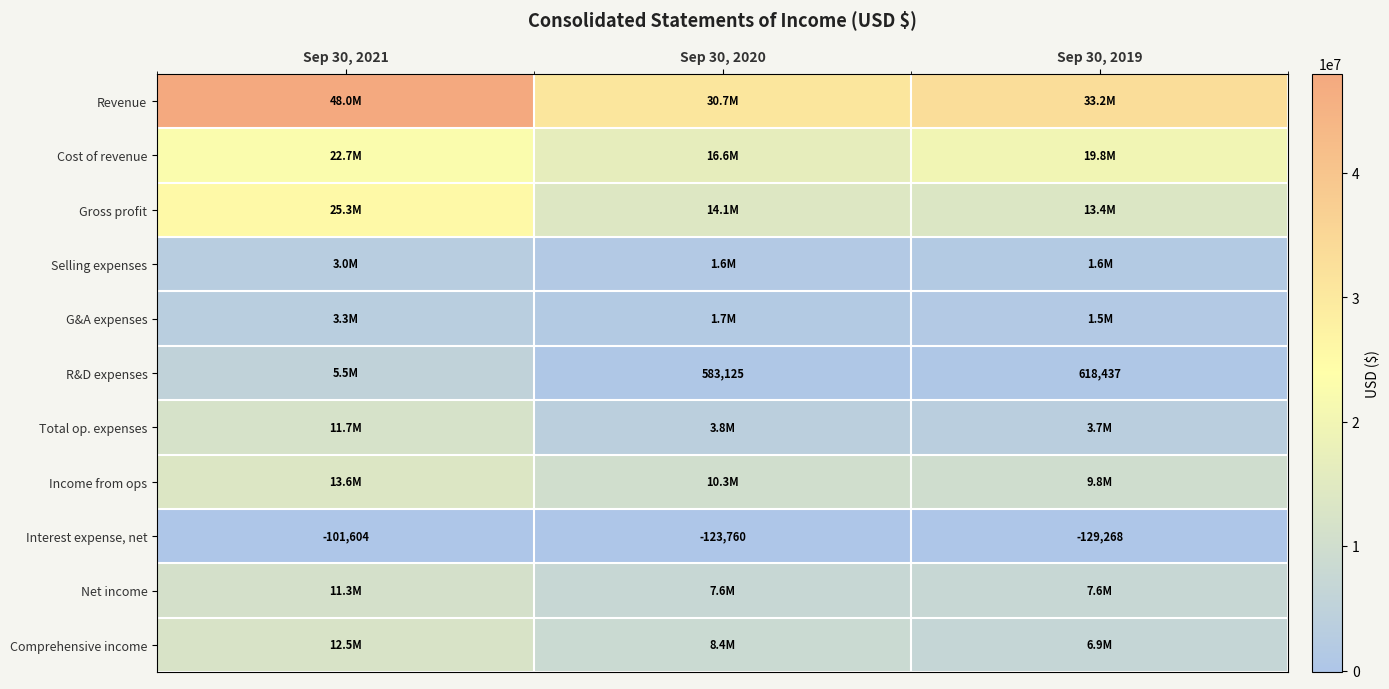

The Interest expense, net series shows -73674 at Sep 30, 2020. True or false?

False